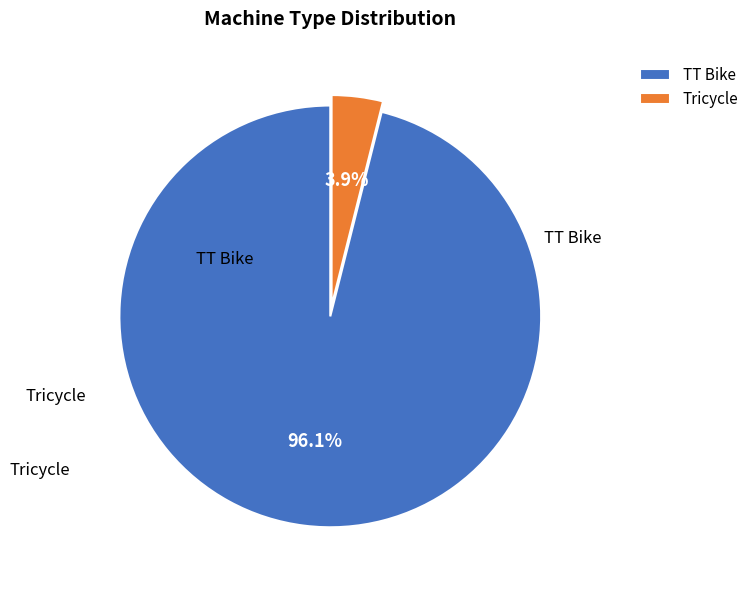

To the nearest percent, what is the difference between the largest and smallest slice percentages?

92%